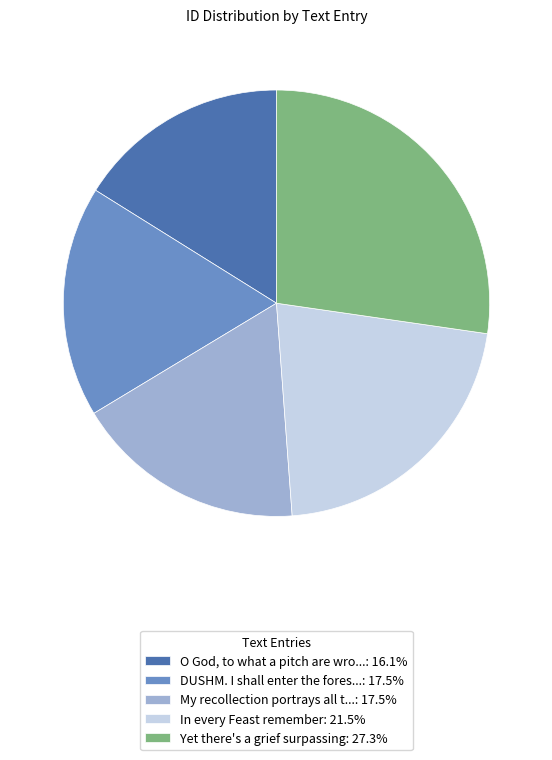

Do O God, to what a pitch are wro...: 16.1% and My recollection portrays all t...: 17.5% together represent more than half of the pie?

No